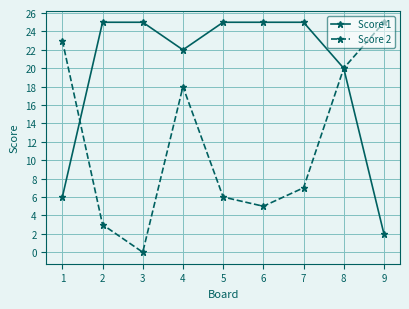

At how many categories does at least one series exceed 12?

9